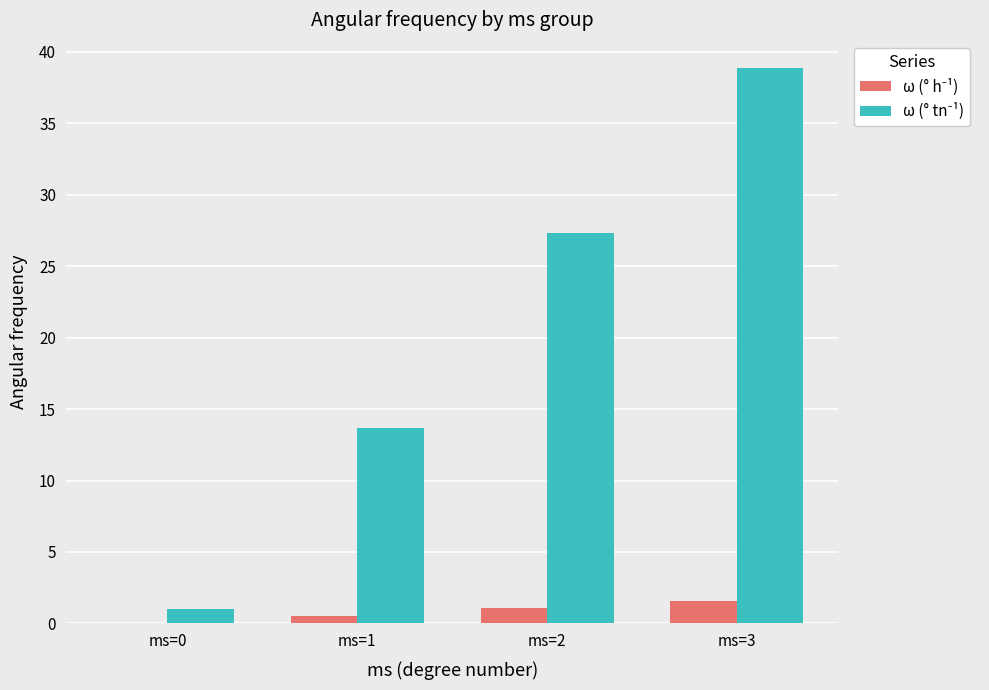

Which label corresponds to the largest value in the chart?

ms=3